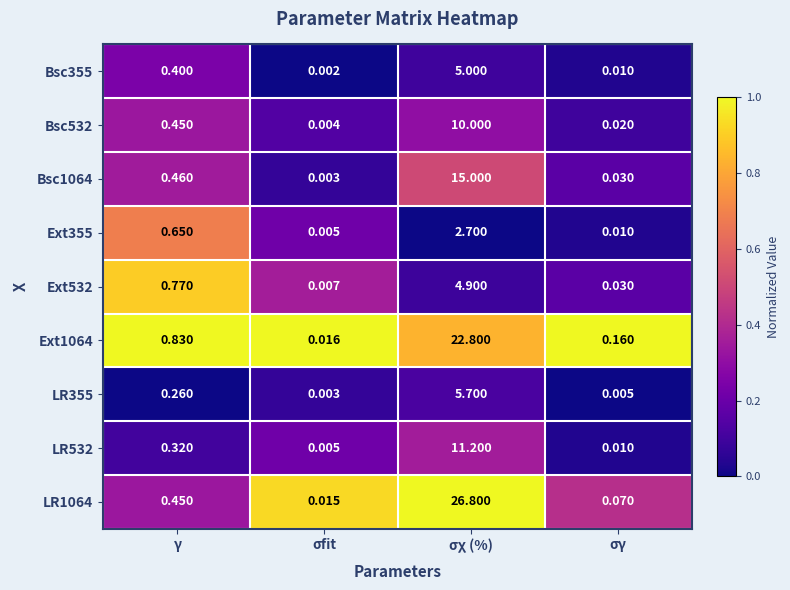

Where is Bsc532 nearest to the value 5?

γ